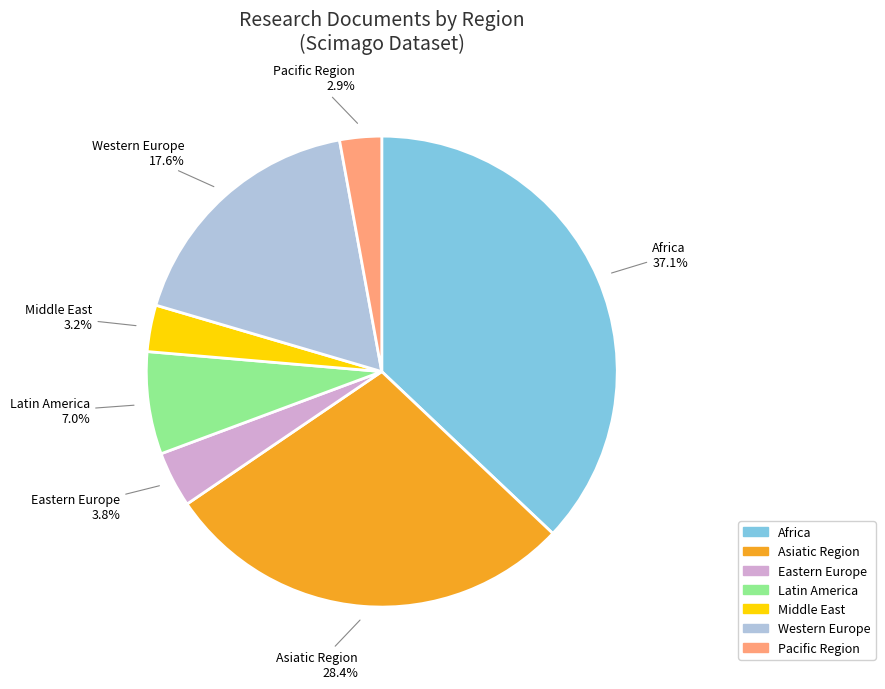

Is there any slice that represents more than half of the pie?

No